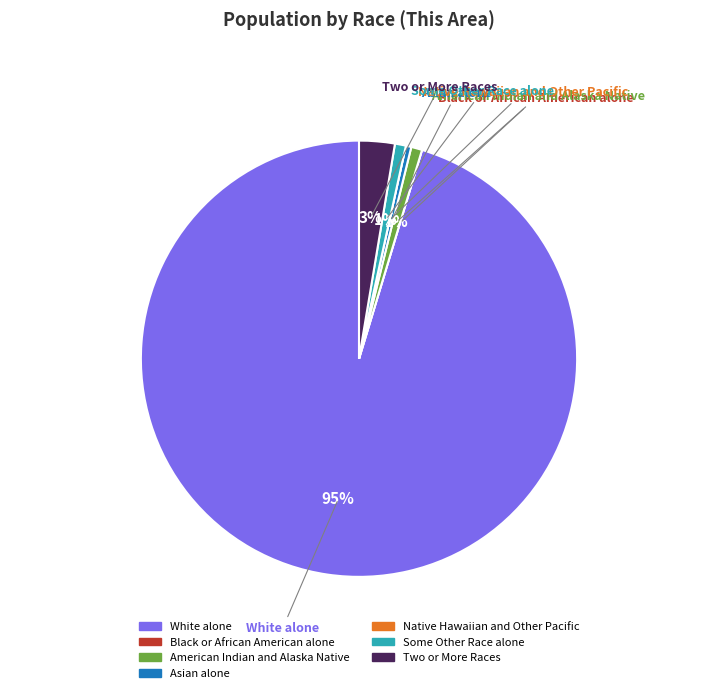

To the nearest percent, what is the difference between the largest and smallest slice percentages?

95%